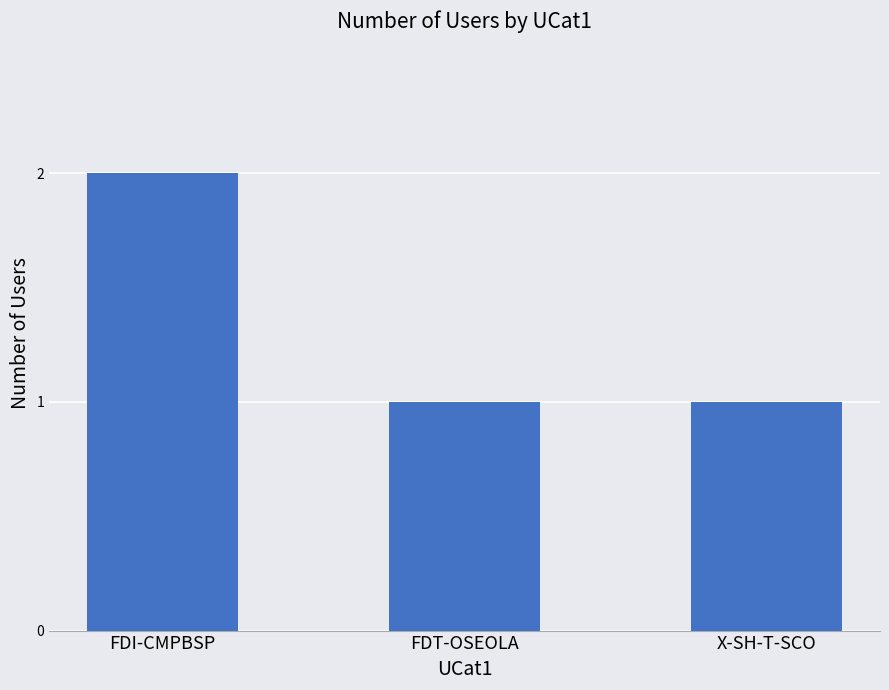

Are the bars horizontal?

No